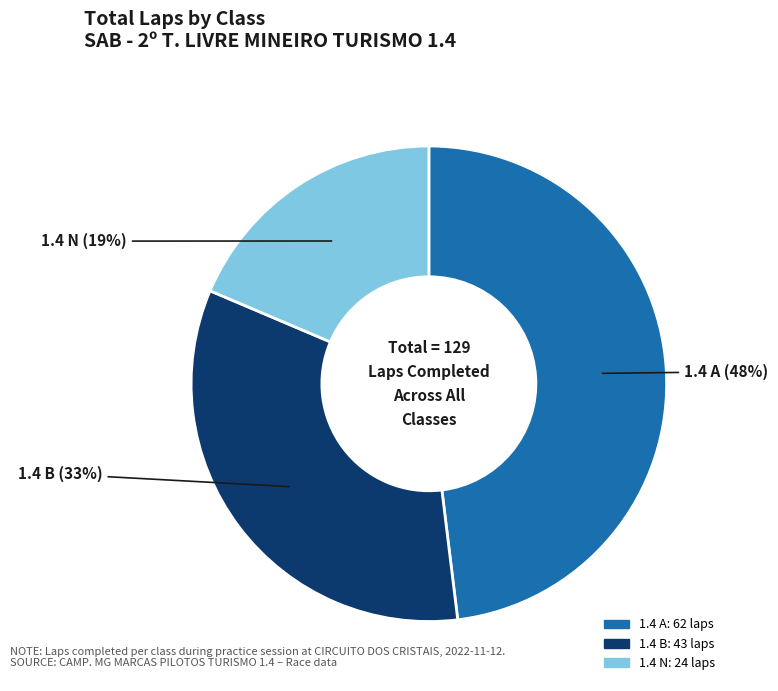

Is 1.4 B the majority of the pie?

No